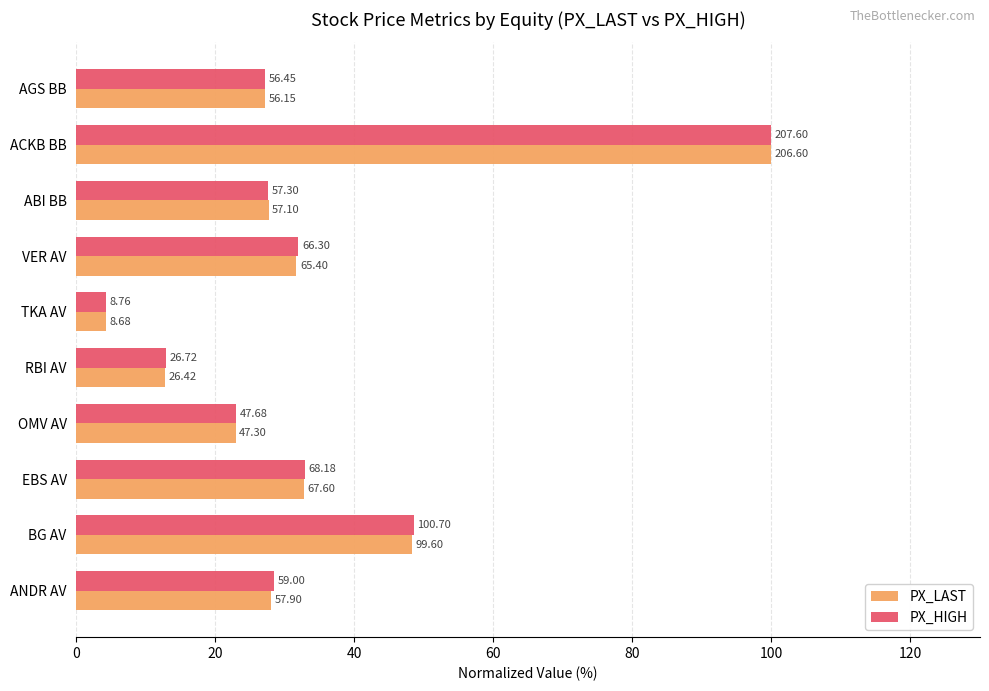

What are all the series names shown in the legend?

PX_LAST, PX_HIGH